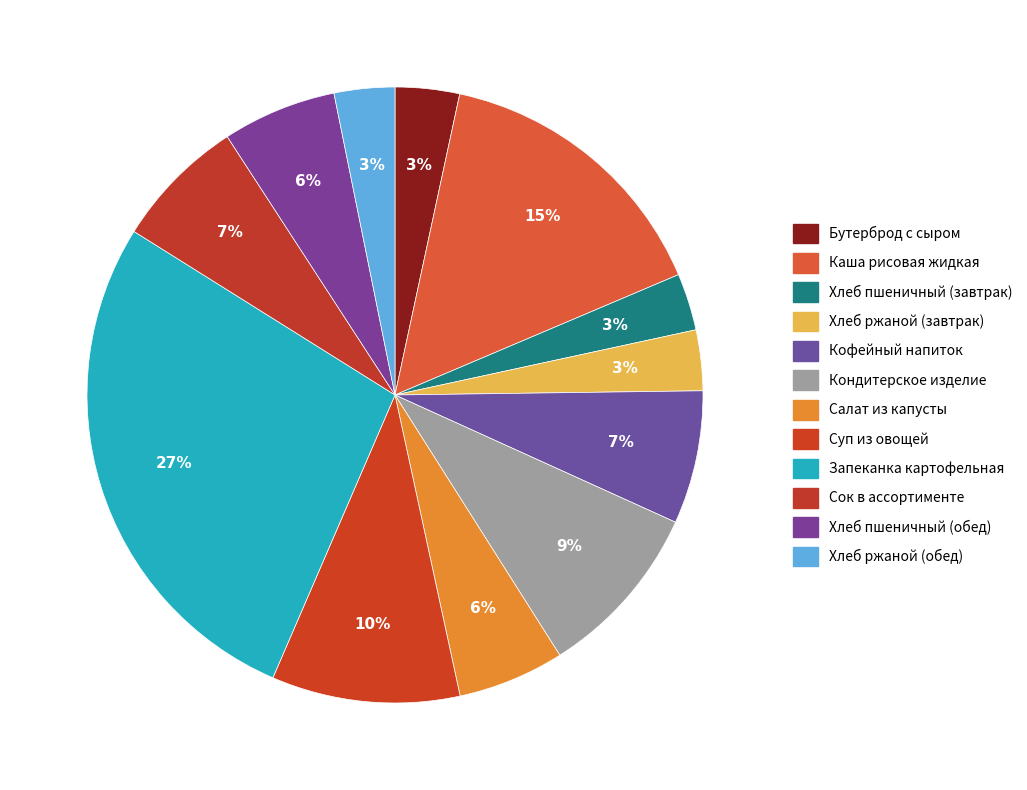

The Хлеб пшеничный (завтрак) slice represents 3% of the pie. True or false?

True